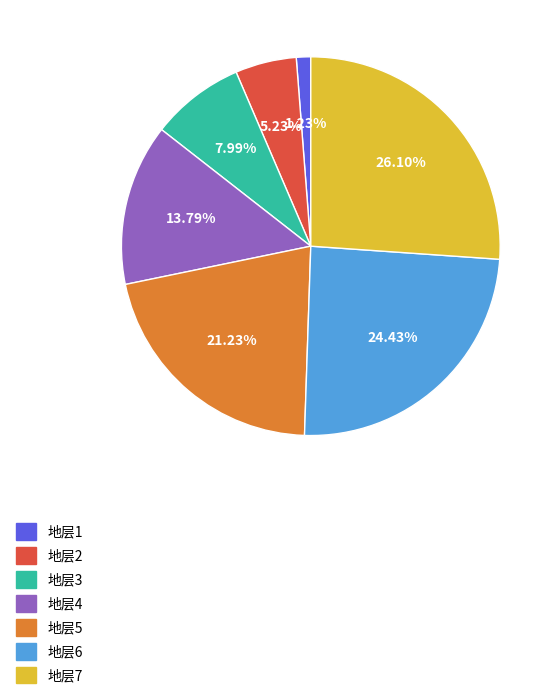

Which slice is the smallest?

地层1